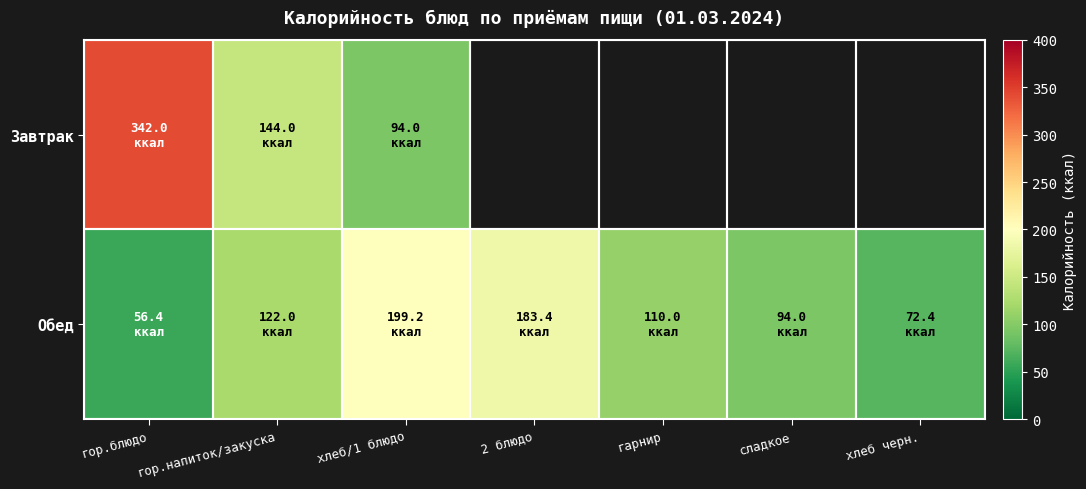

At which category does the chart reach its minimum across all series?

гор.блюдо